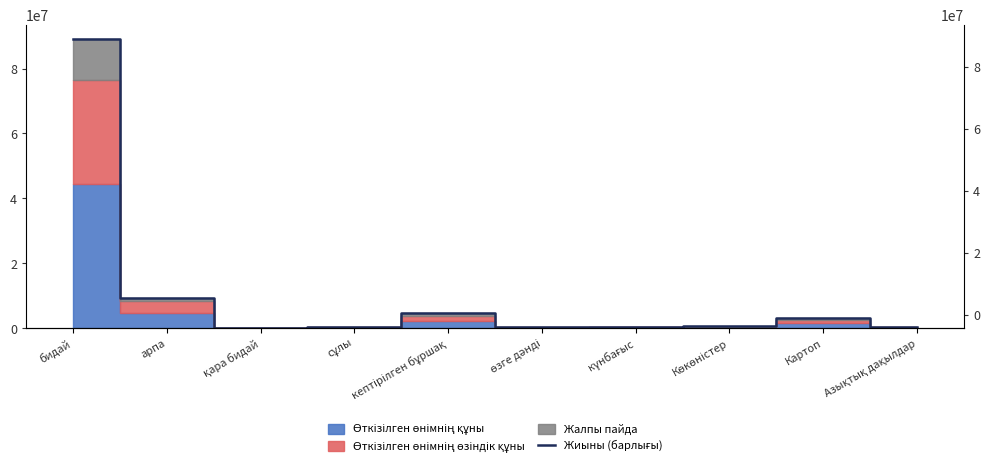

How many interior local peaks (higher than both neighbors) does the data have?

2